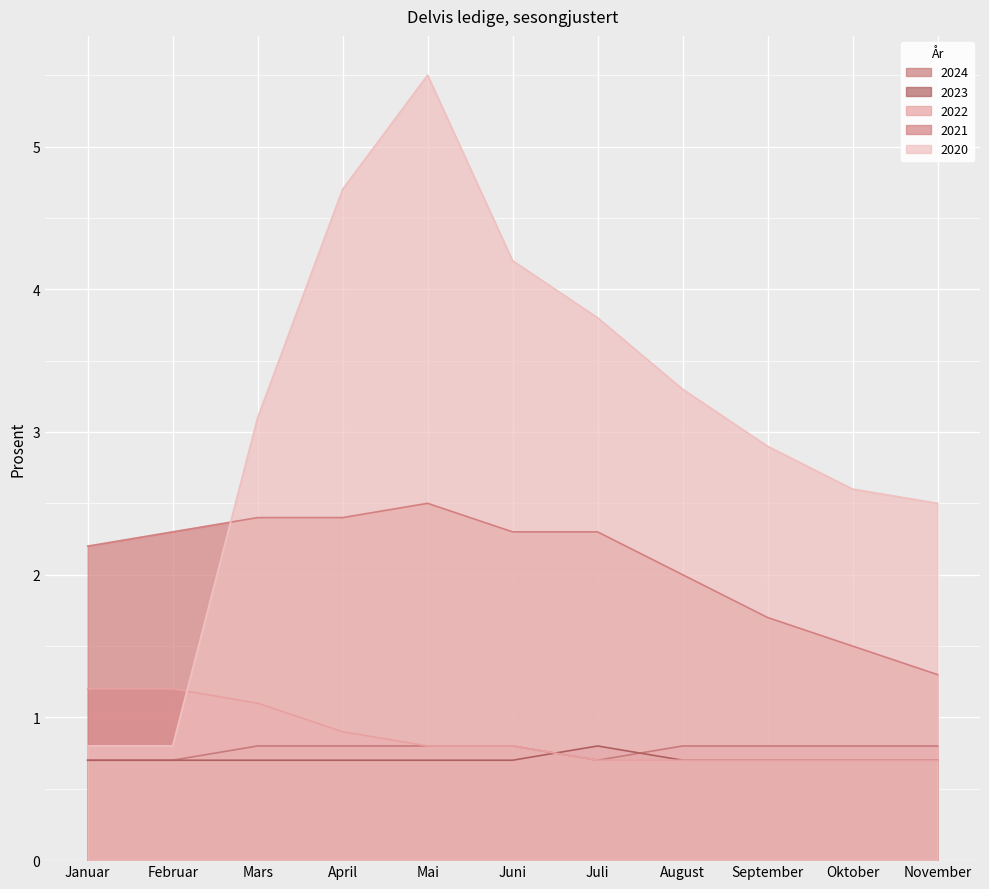

What is the label of the 10th point from the left?

Oktober